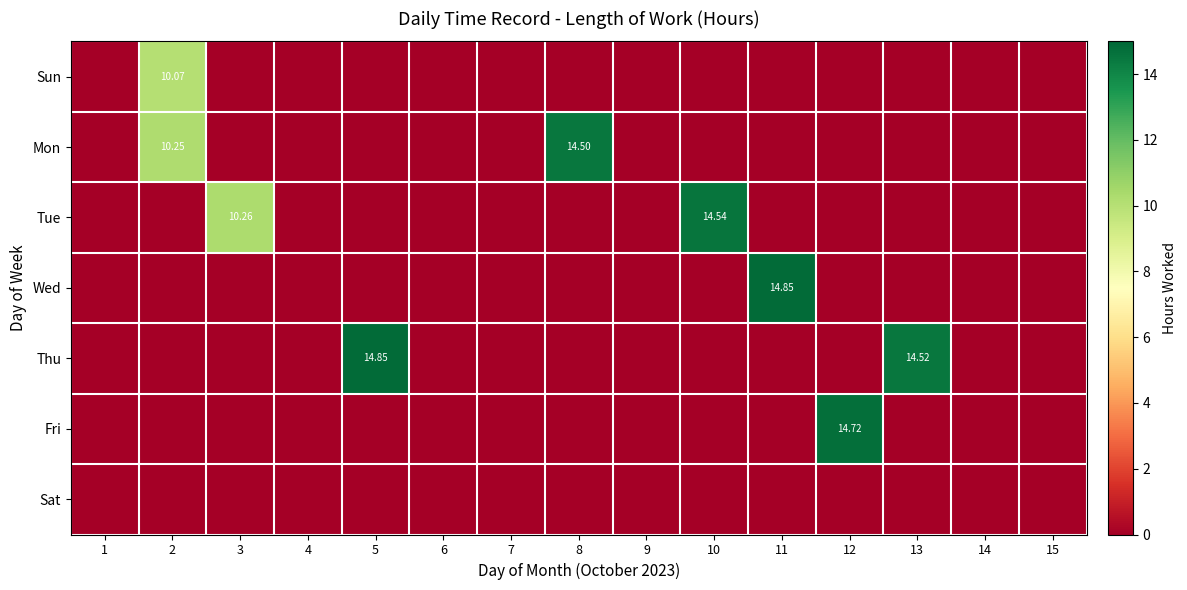

What is the difference between the maximum and minimum values in the Sun series?

10.1